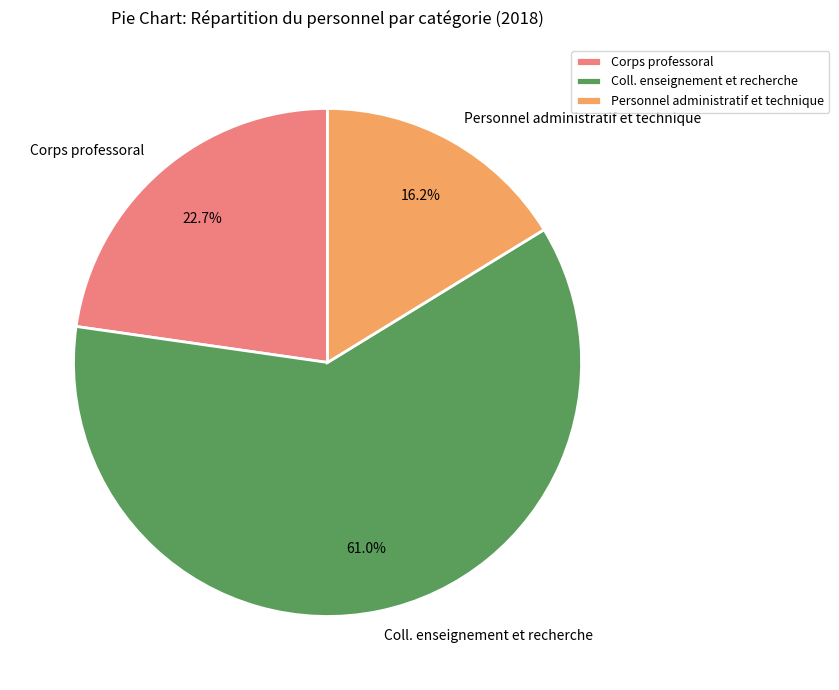

Is it true that Personnel administratif et technique is 16% of the pie?

True